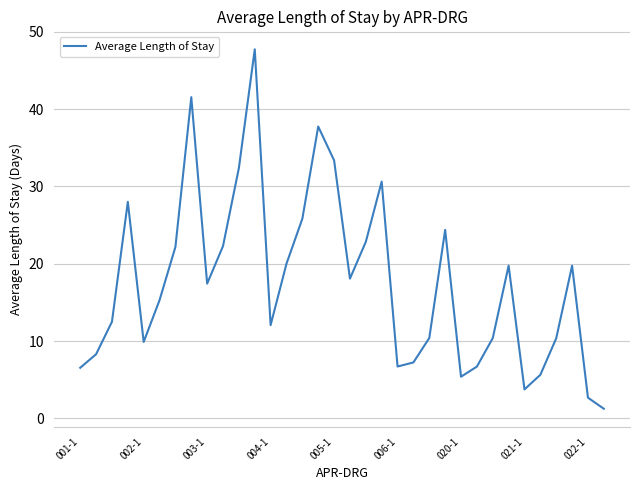

What is the difference between the maximum and minimum values?

46.5